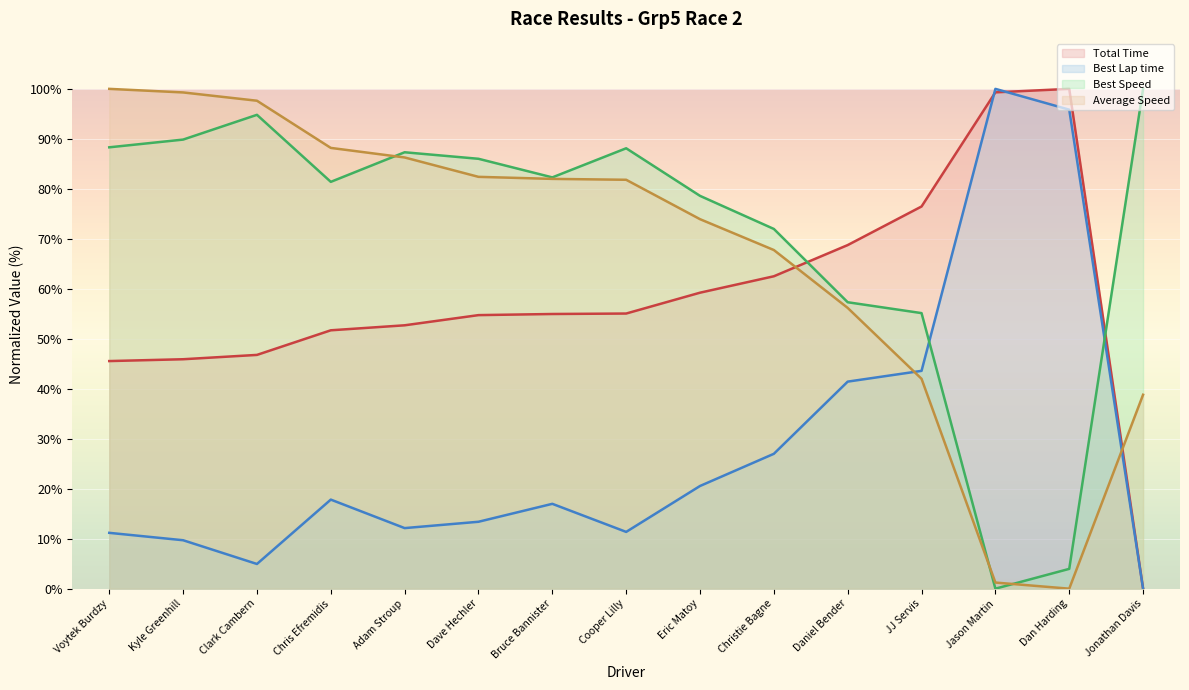

At which category is the sum across all series the highest?

Voytek Burdzy